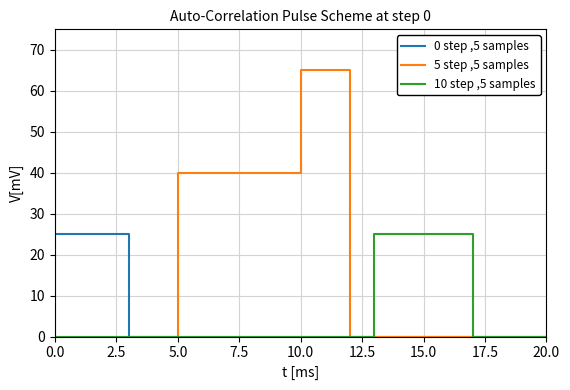

At which category does the chart reach its minimum across all series?

7.5